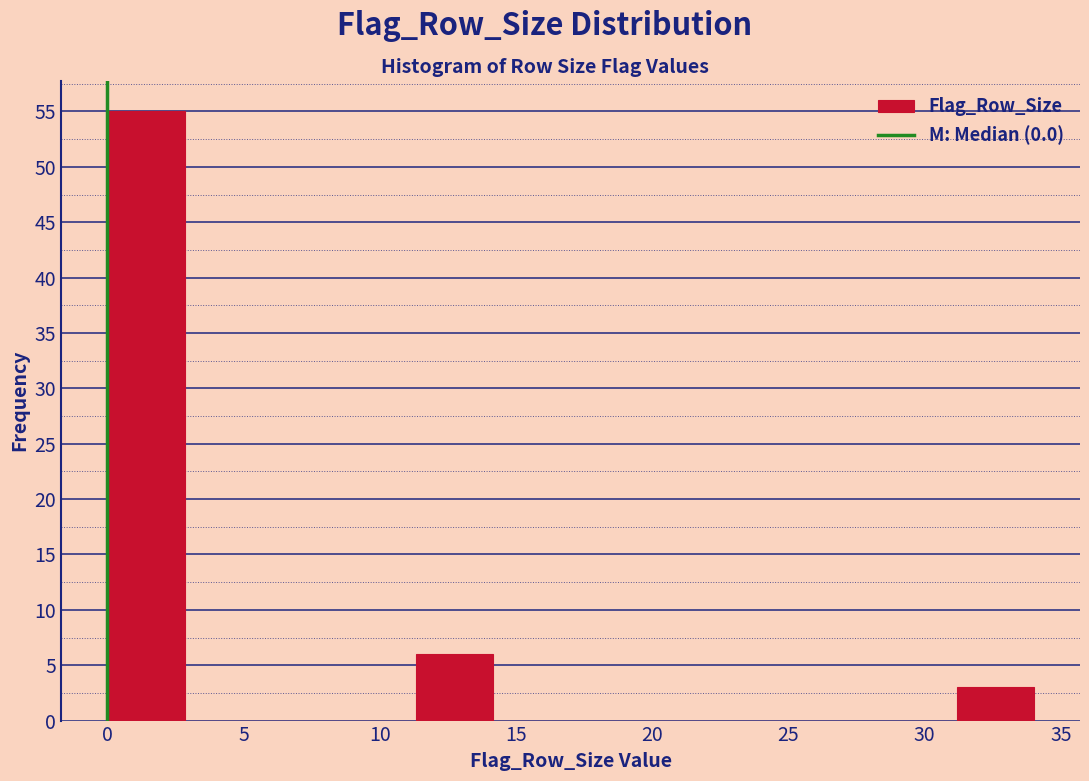

Reading left to right, transcribe this chart: for each bar, give the range it covers on the x-axis and its height. Neither the bar edges nor the heights are printed on the chart, so give them approximately, as read against the axes.

0.0 to 3.0: 55
3.0 to 5.5: 0
5.5 to 8.5: 0
8.5 to 11.5: 0
11.5 to 14.0: 6
14.0 to 17.0: 0
17.0 to 20.0: 0
20.0 to 22.5: 0
22.5 to 25.5: 0
25.5 to 28.5: 0
28.5 to 31.0: 0
31.0 to 34.0: 3